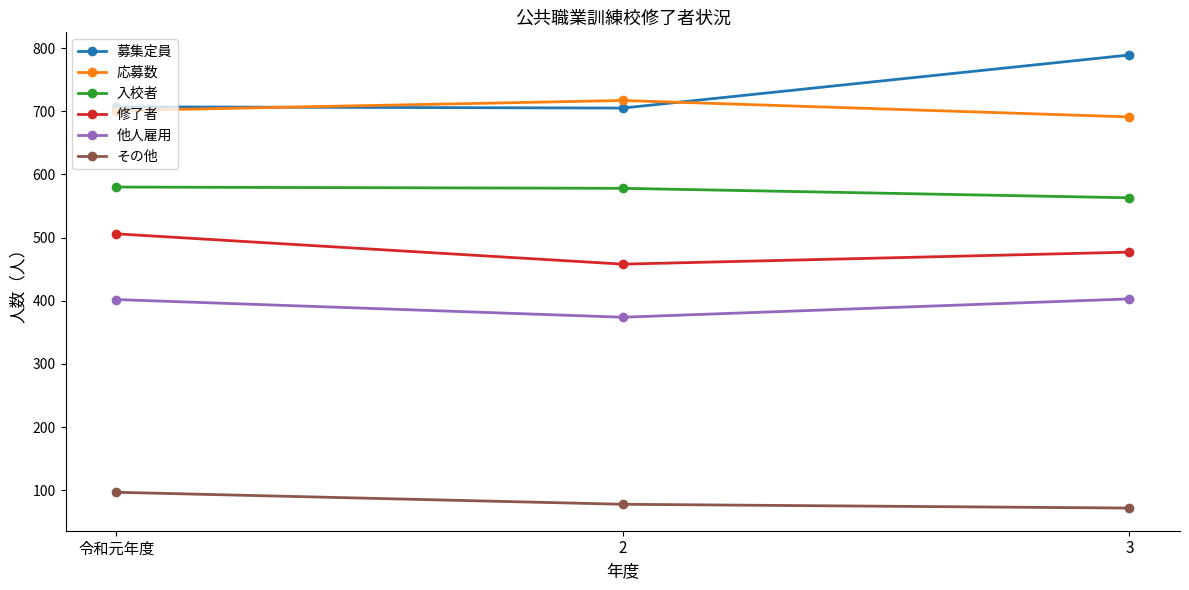

What is the label of the 2nd point from the right?

2